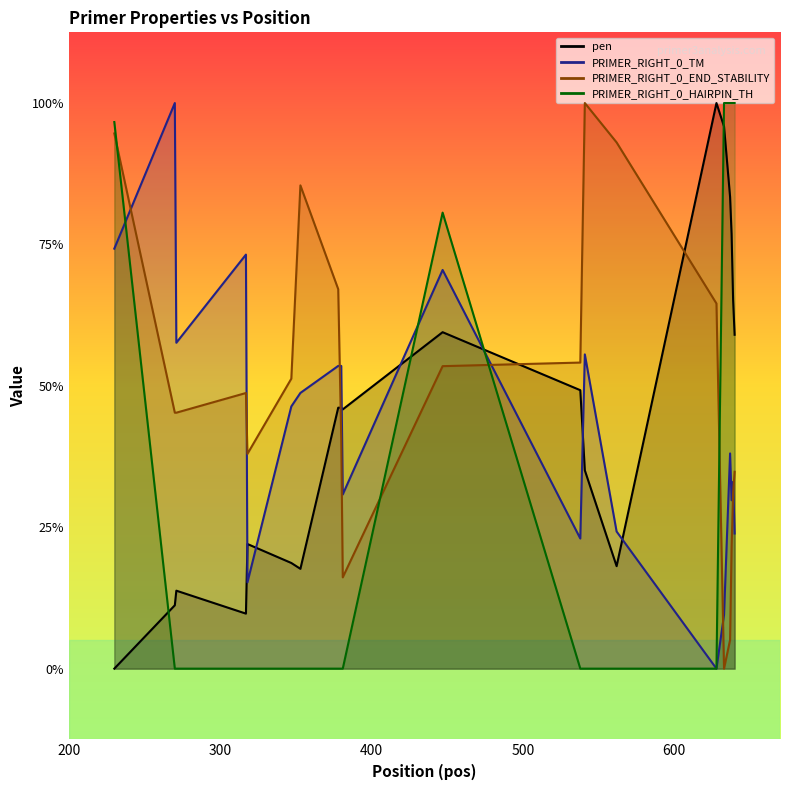

At how many categories does at least one series exceed 30?

12